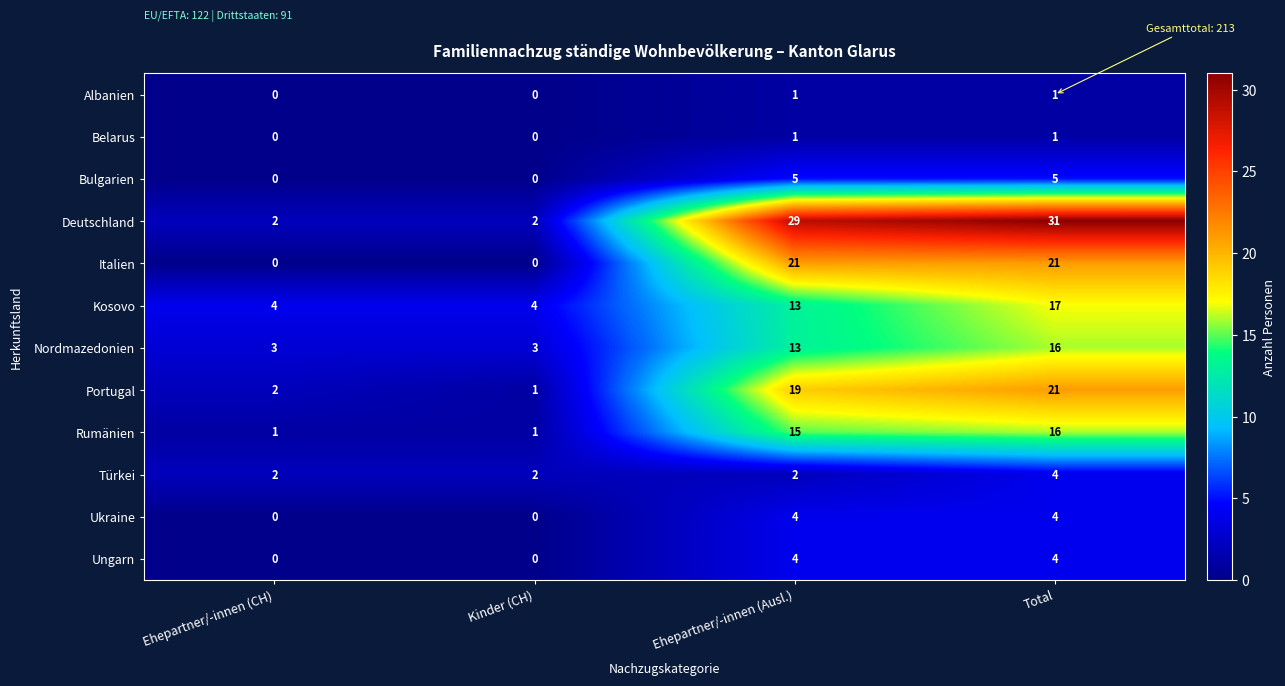

What is the minimum value for Kosovo?

4